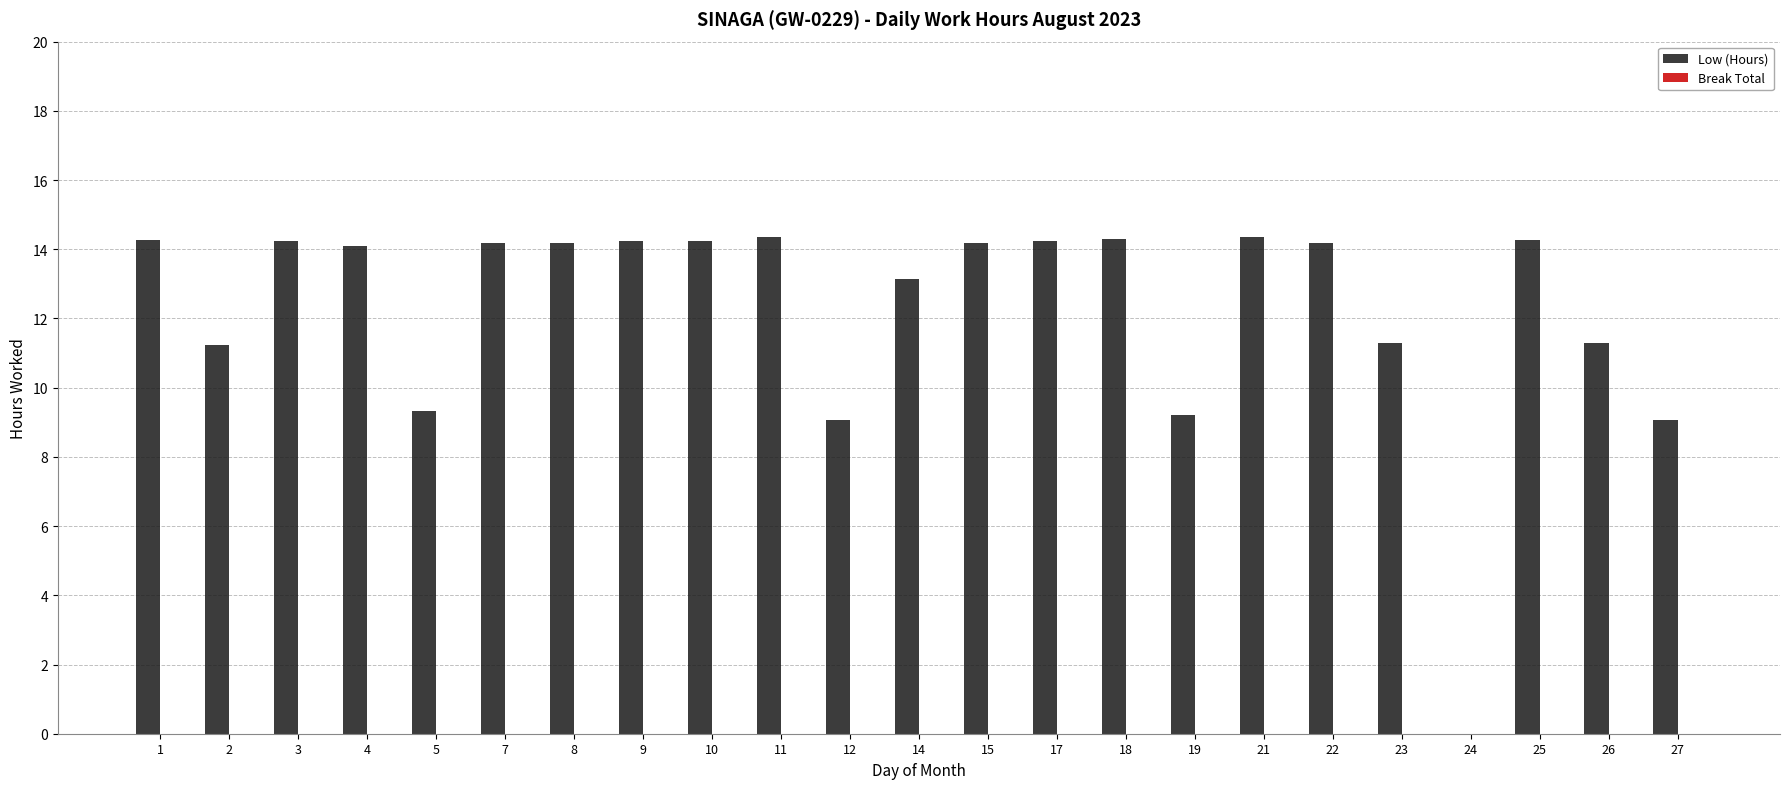

Is it true that the value at 8 is 20.9?

False